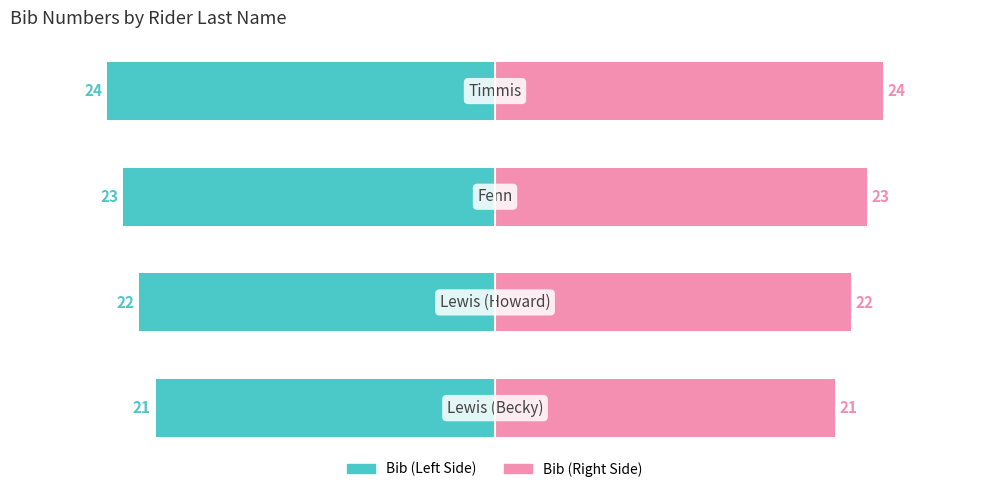

Which series changed the most between 1 and 3?

Bib (Left)